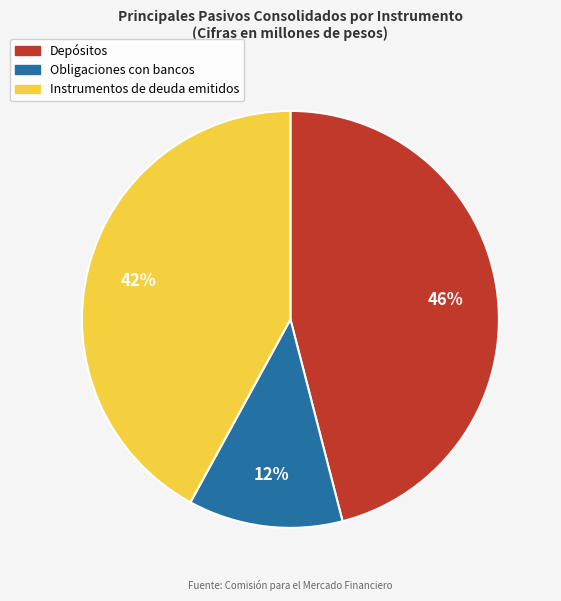

Between Obligaciones con bancos and Depósitos, which is larger?

Depósitos